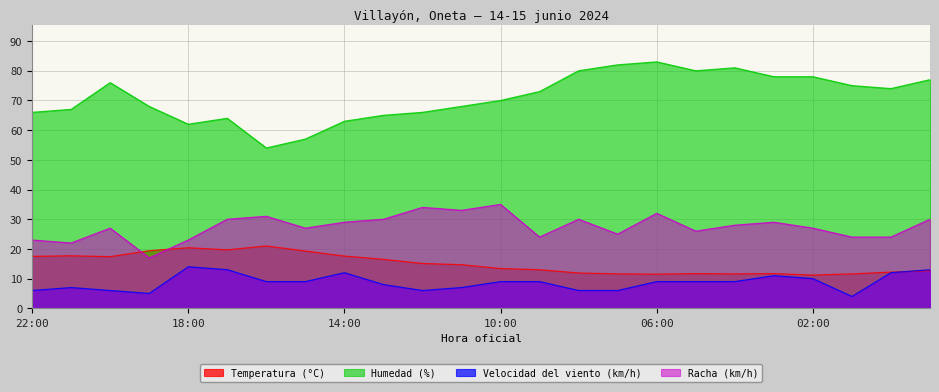

Reading left to right, extract all data points from this chart.

Temperatura (°C): 17.5	17.7	17.4	19.4	20.4	19.7	21.0	19.3	17.6	16.5	15.1	14.7	13.4	13.0	11.9	11.6	11.5	11.7	11.6	11.7	11.2	11.6	12.2	12.7
Humedad (%): 66.0	67.0	76.0	68.0	62.0	64.0	54.0	57.0	63.0	65.0	66.0	68.0	70.0	73.0	80.0	82.0	83.0	80.0	81.0	78.0	78.0	75.0	74.0	77.0
Velocidad del viento (km/h): 6.0	7.0	6.0	5.0	14.0	13.0	9.0	9.0	12.0	8.0	6.0	7.0	9.0	9.0	6.0	6.0	9.0	9.0	9.0	11.0	10.0	4.0	12.0	13.0
Racha (km/h): 23.0	22.0	27.0	17.0	23.0	30.0	31.0	27.0	29.0	30.0	34.0	33.0	35.0	24.0	30.0	25.0	32.0	26.0	28.0	29.0	27.0	24.0	24.0	30.0